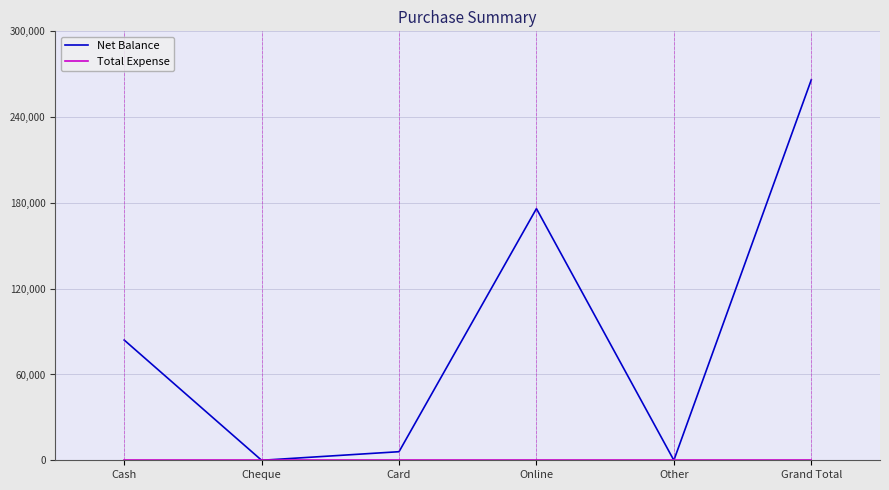

Which series changed the most between Card and Grand Total?

Net Balance